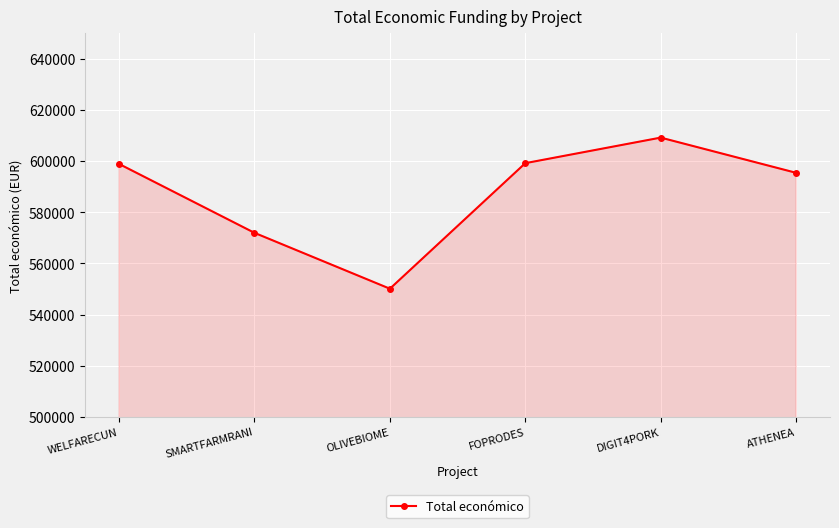

What is the label of the 1st point from the right?

ATHENEA